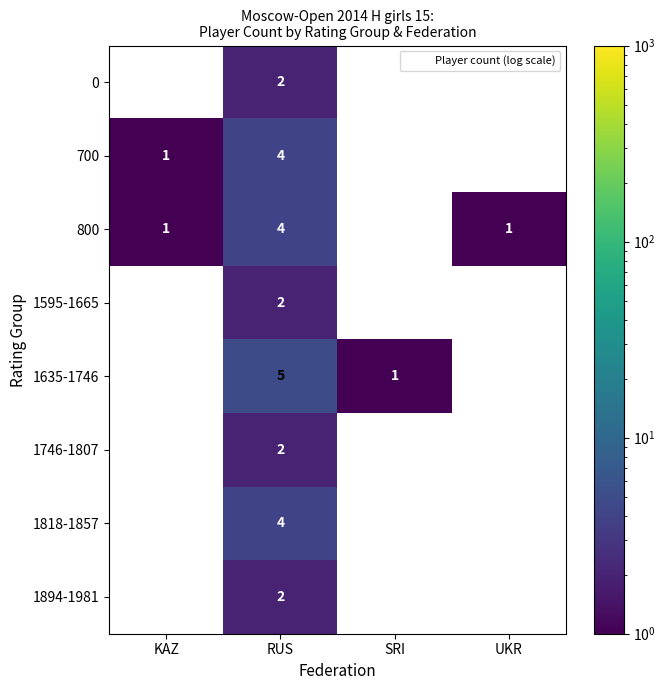

How many values in 700 are above zero?

2